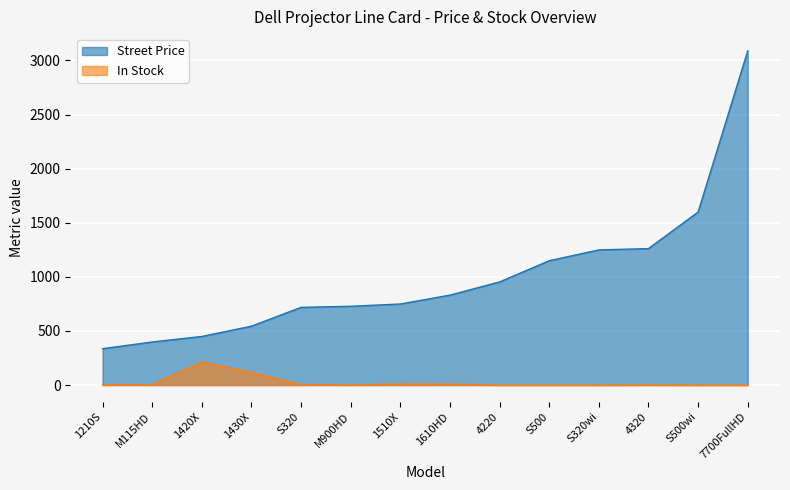

True or false: Street Price and In Stock cross at least once.

False